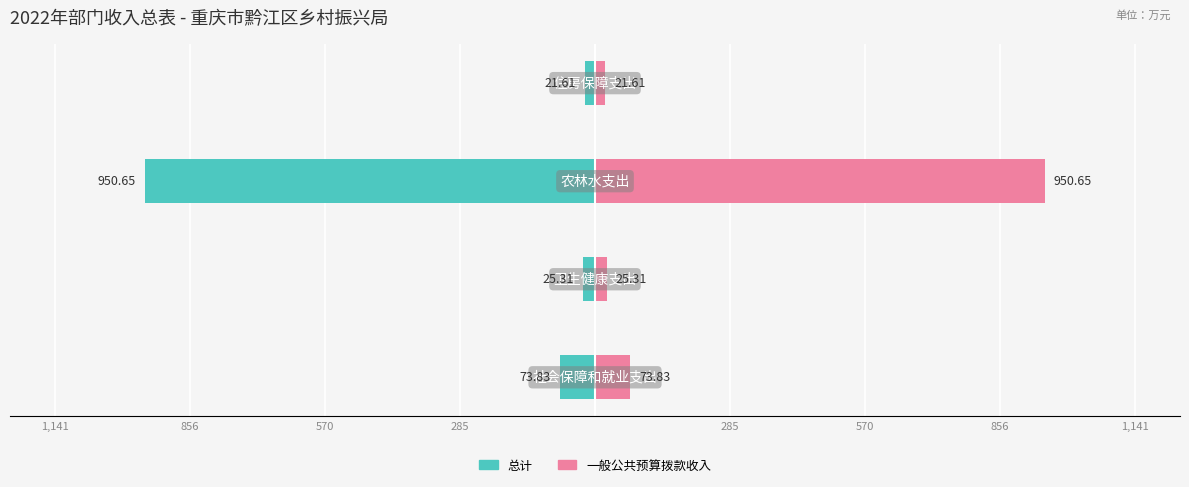

What is the difference between the maximum and minimum values in the 一般公共预算拨款收入 series?

929.0